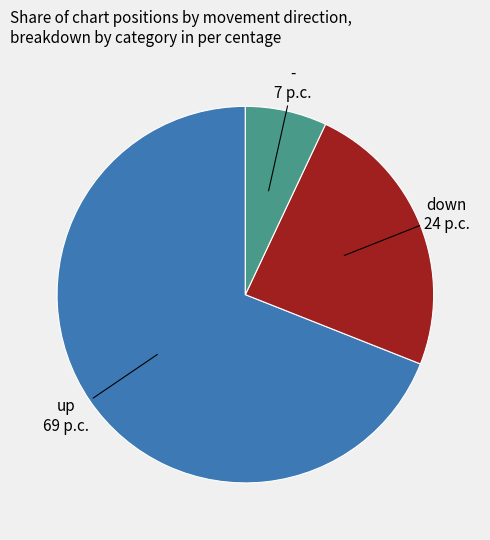

Does any single category account for the majority?

Yes